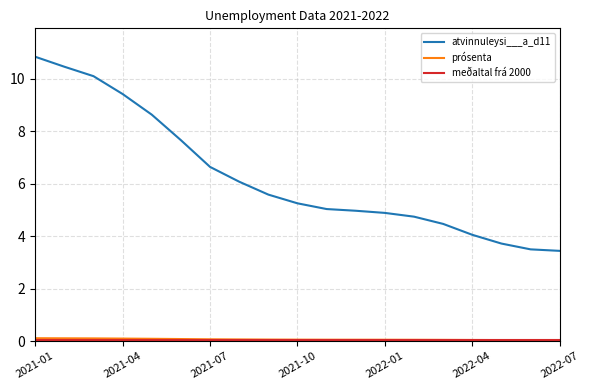

Which series has the widest spread of values?

atvinnuleysi___a_d11